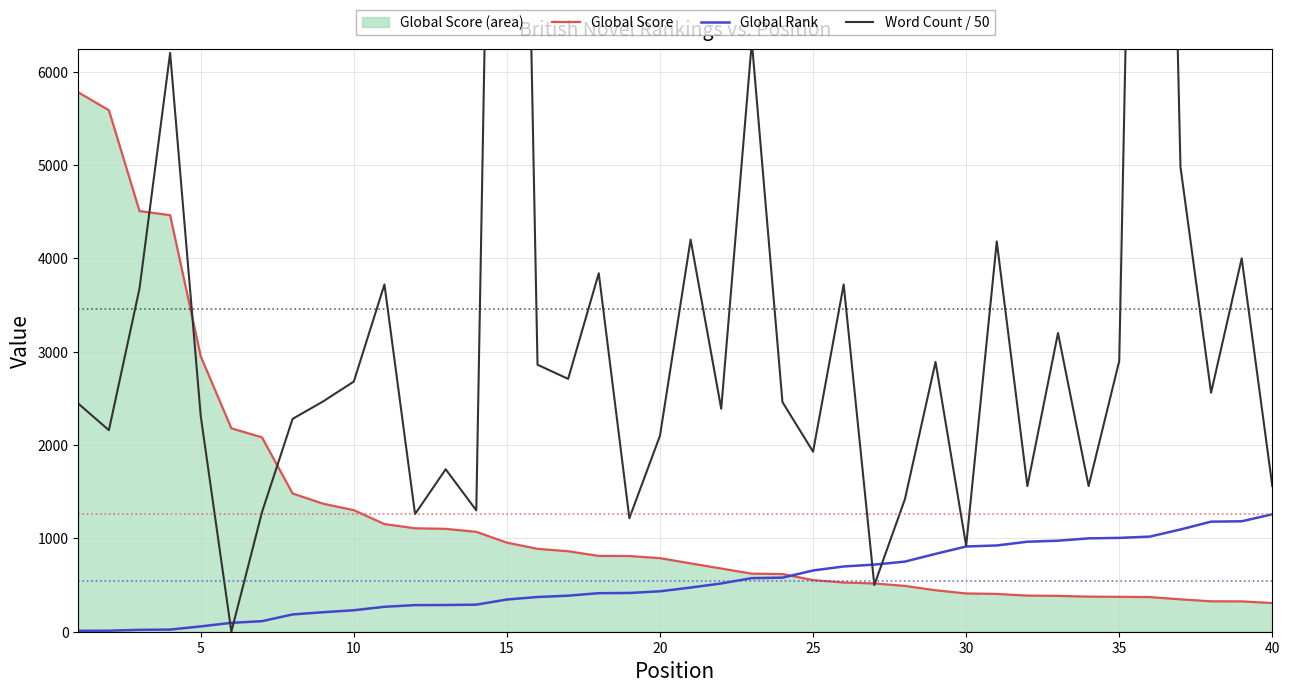

What is the value of the Global Score point at the 34th from the left?

376.0